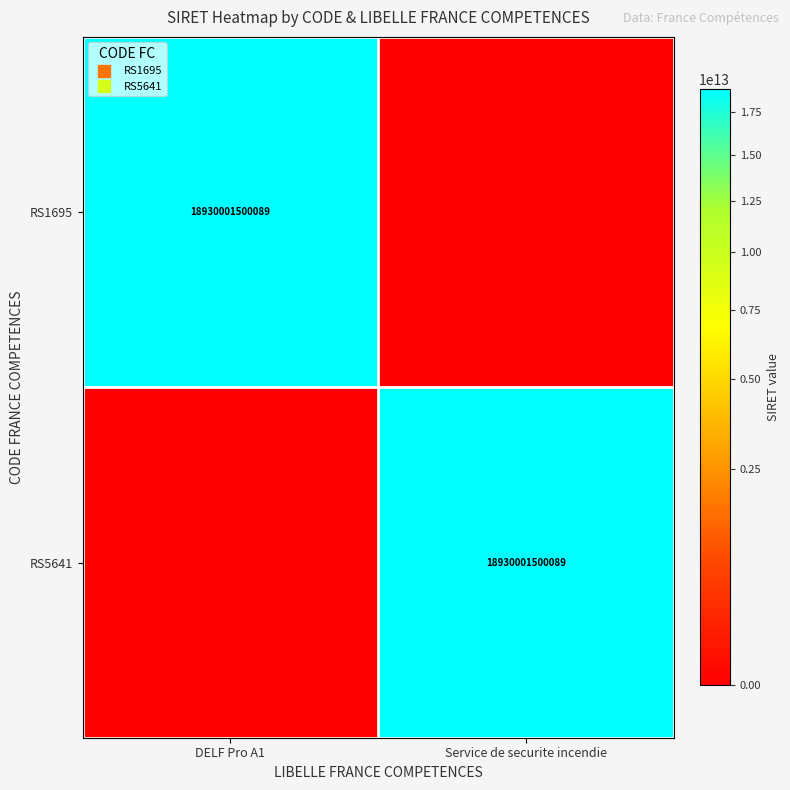

What is the difference between the highest and lowest values at DELF Pro A1?

18930001500089